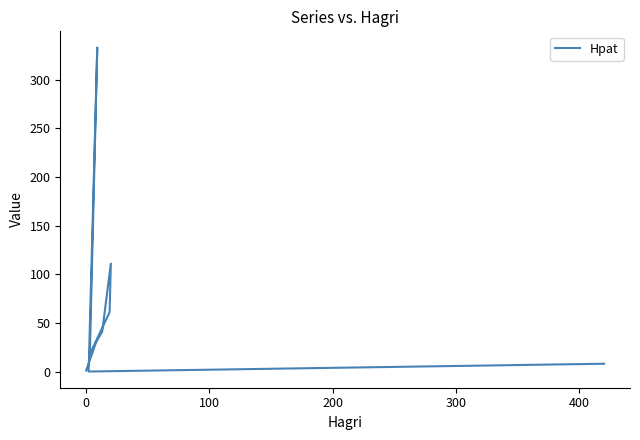

What is the difference between the maximum and minimum values?

333